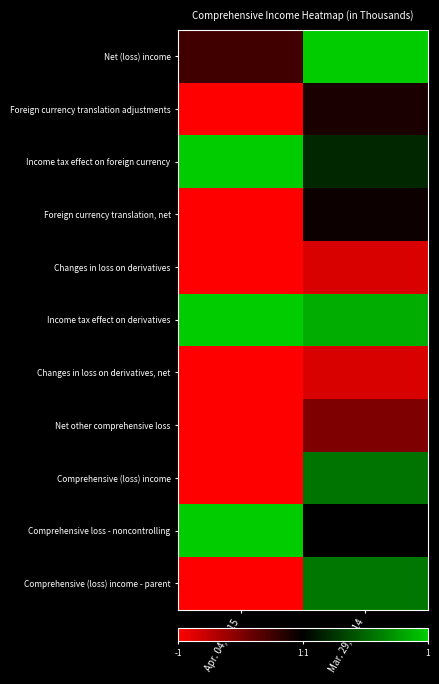

What is the spread (max minus min) of values at Apr. 04, 2015?

2.0